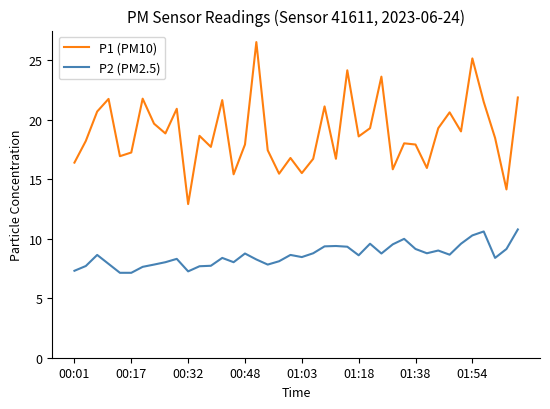

What is the difference between the maximum and minimum values in the P1 (PM10) series?

13.6